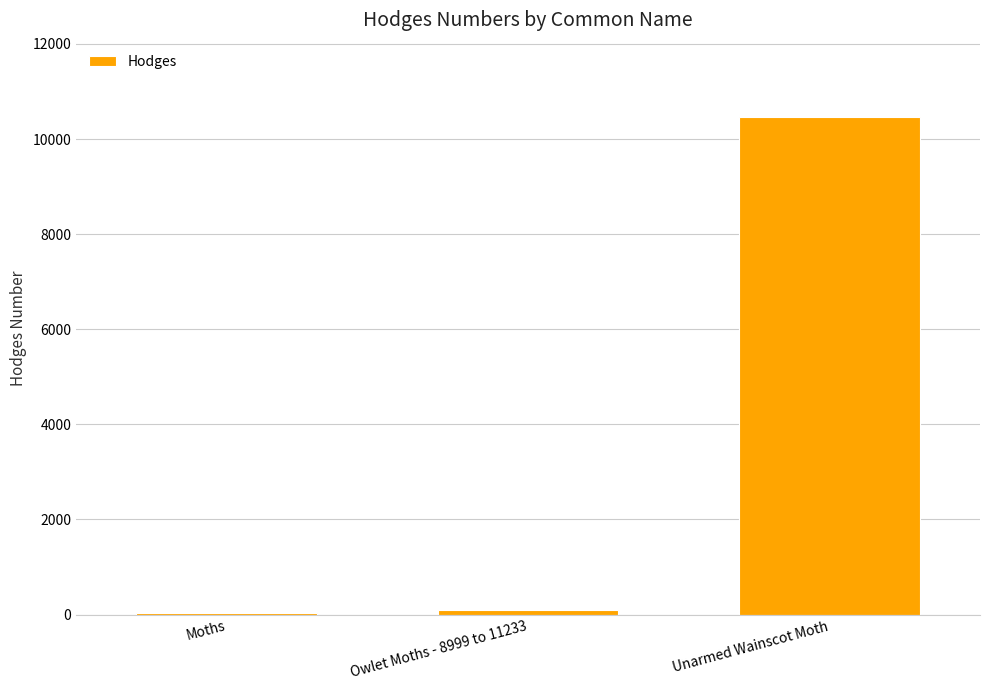

How many distinct data groups are displayed?

1